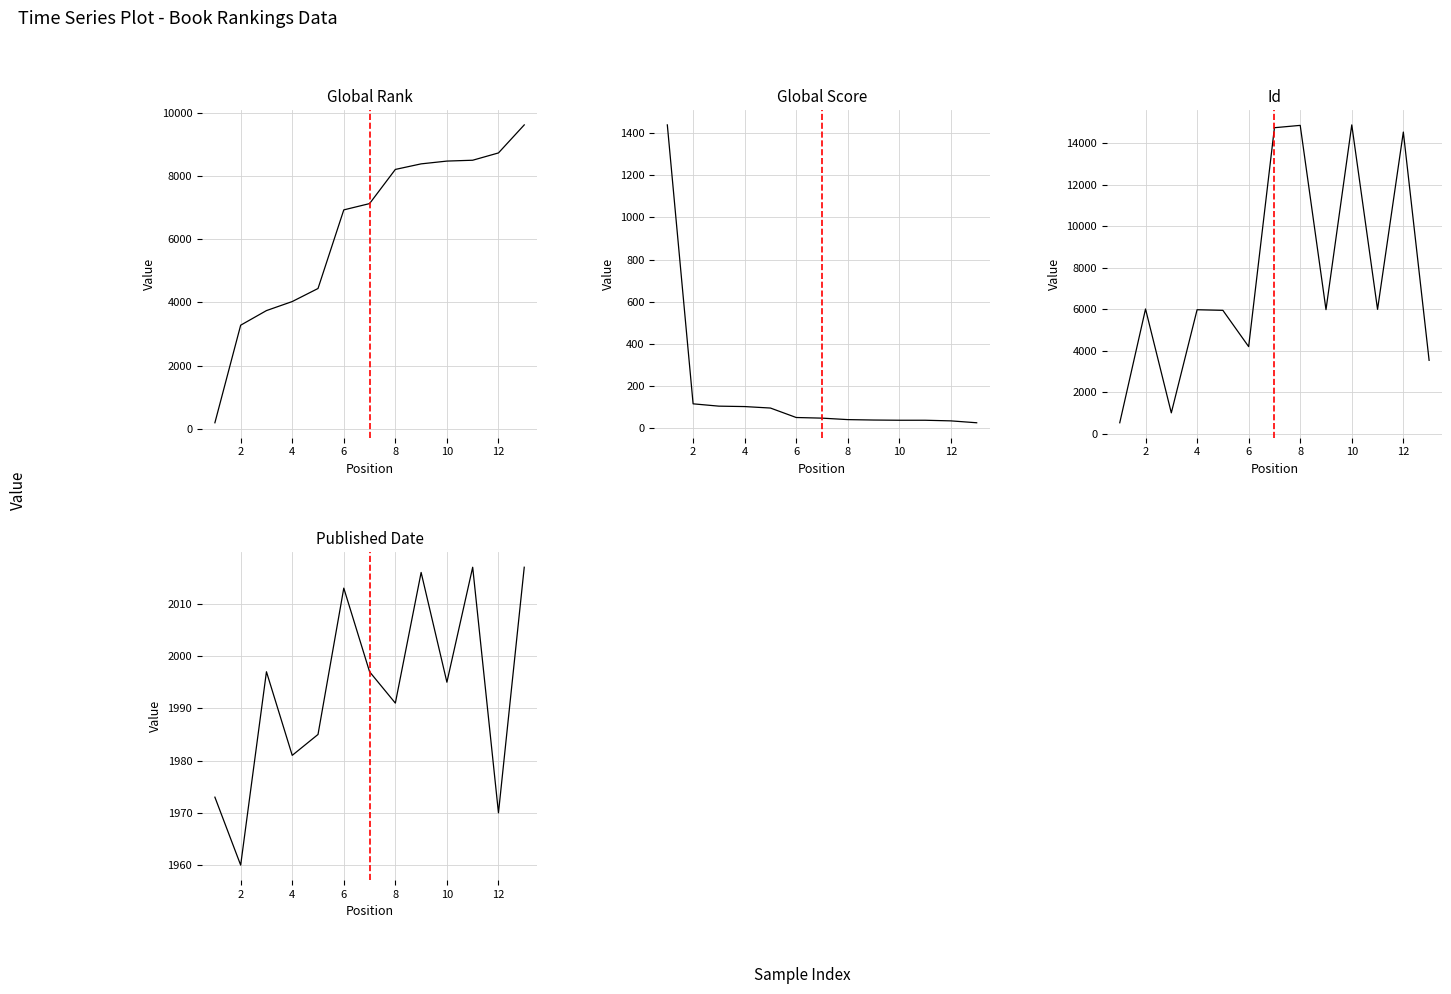

Which series has the largest total across all categories?

Id